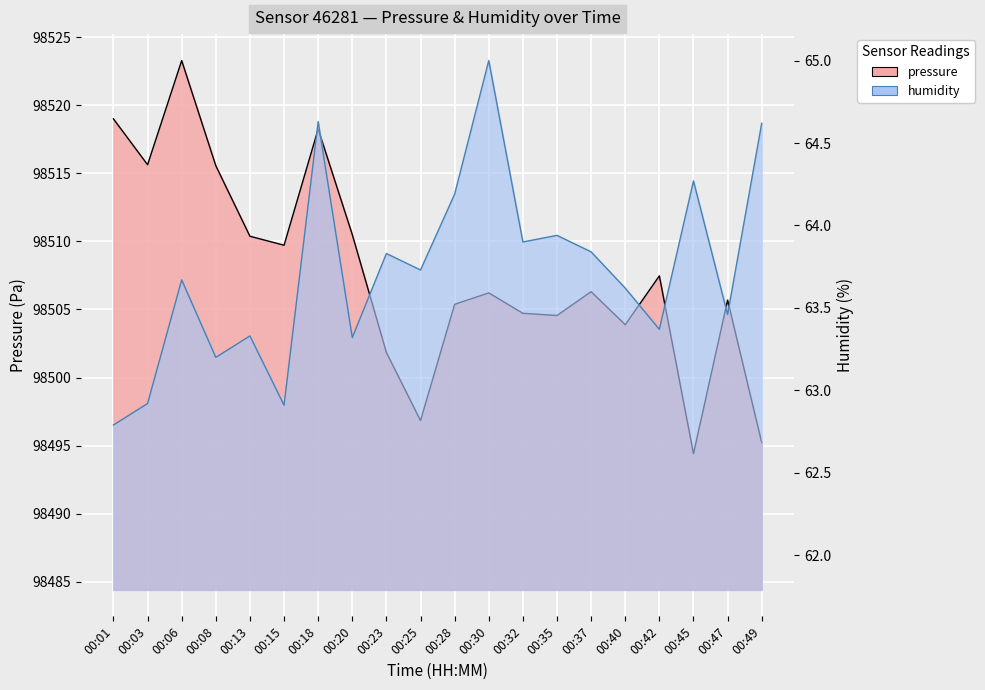

What is the sum of all humidity values?

1274.5